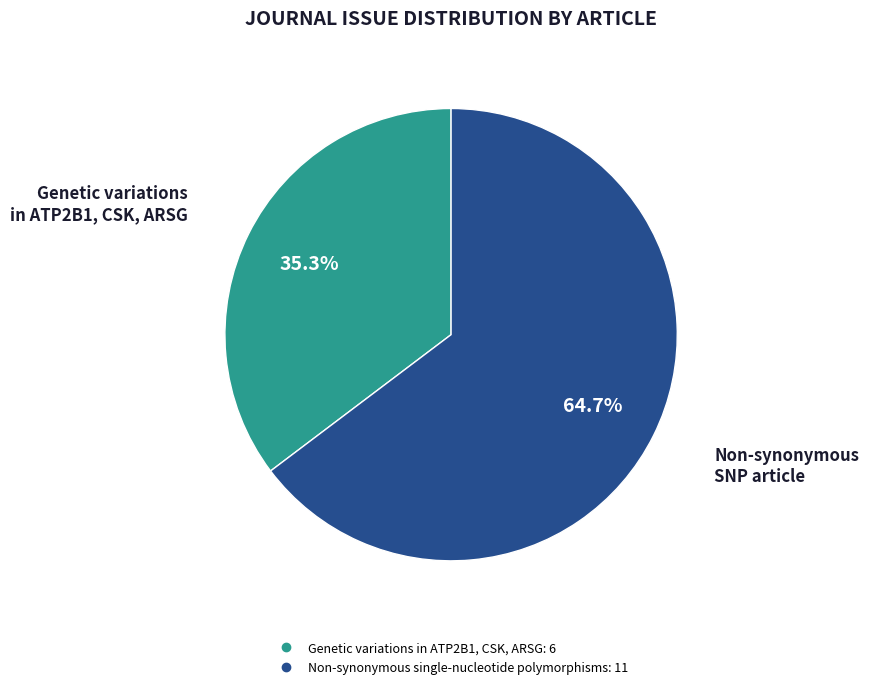

To the nearest percent, what percentage of the pie is Genetic variations in ATP2B1, CSK, ARSG?

35%